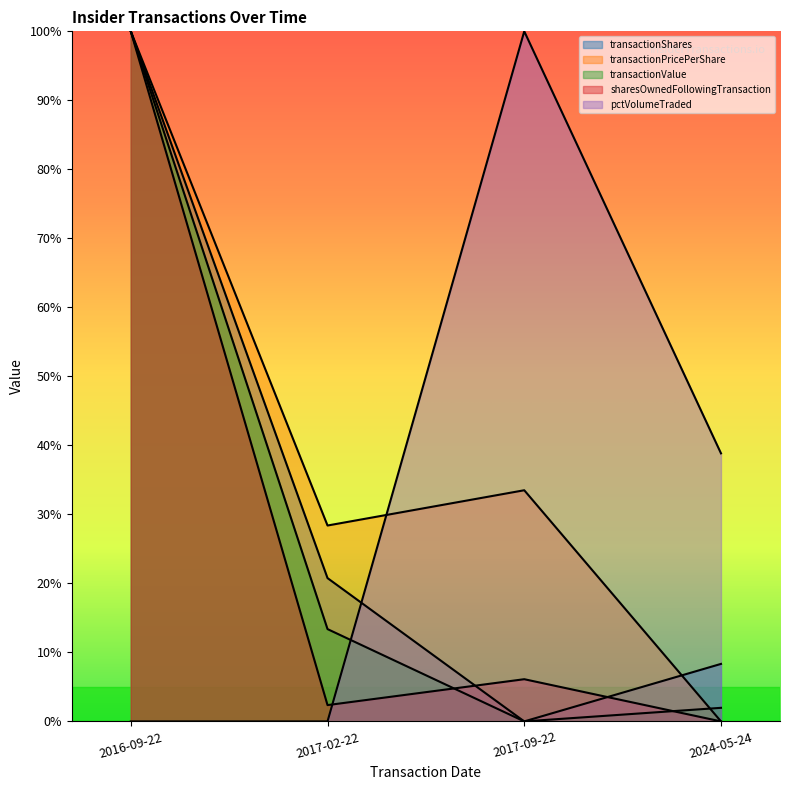

What position from the right is 2016-09-22?

4